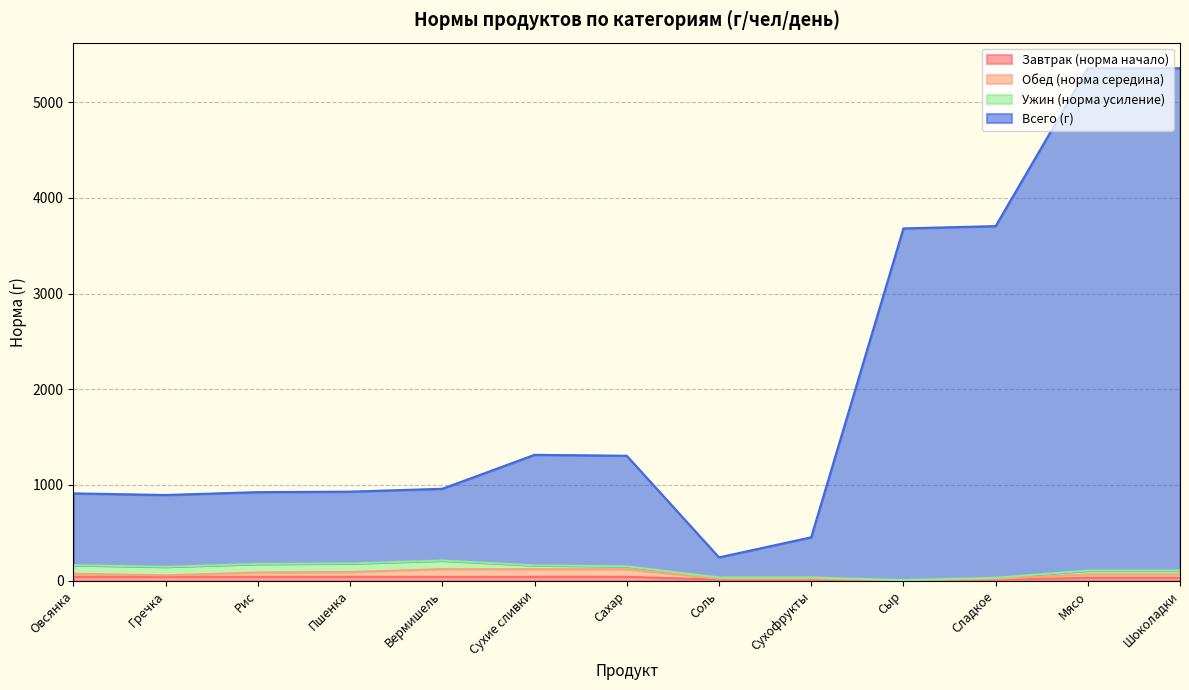

Is the value of Завтрак (норма начало) at Сахар greater than the value of Всего (г) at Гречка?

No